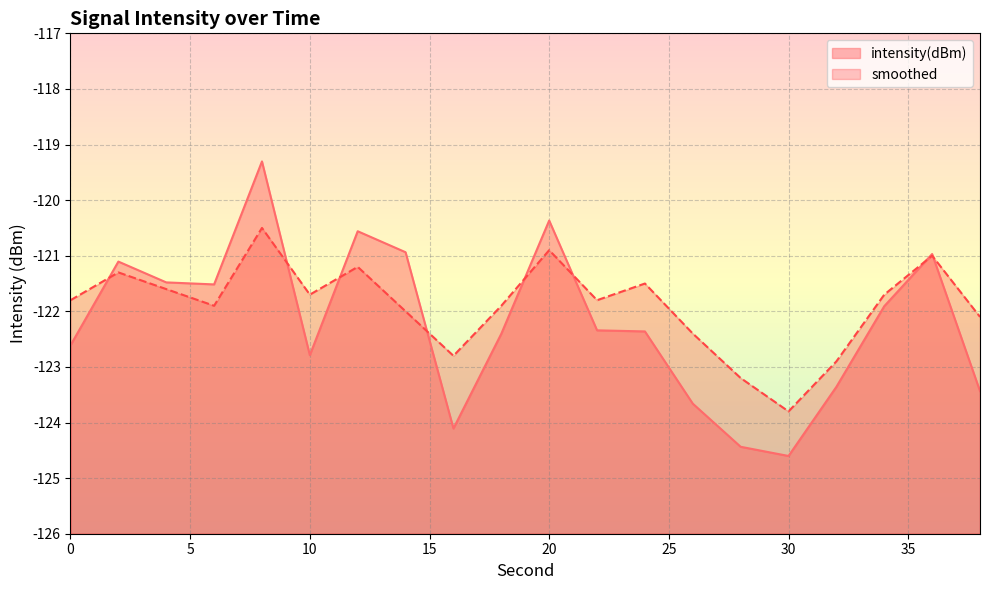

Reading right to left, list all the values displayed in this chart.

intensity(dBm): -123.4	-121.0	-121.9	-123.4	-124.6	-124.4	-123.7	-122.4	-122.3	-120.4	-122.4	-124.1	-120.9	-120.6	-122.8	-119.3	-121.5	-121.5	-121.1	-122.6
smoothed: -122.1	-121.0	-121.7	-122.9	-123.8	-123.2	-122.4	-121.5	-121.8	-120.9	-121.9	-122.8	-122.0	-121.2	-121.7	-120.5	-121.9	-121.6	-121.3	-121.8